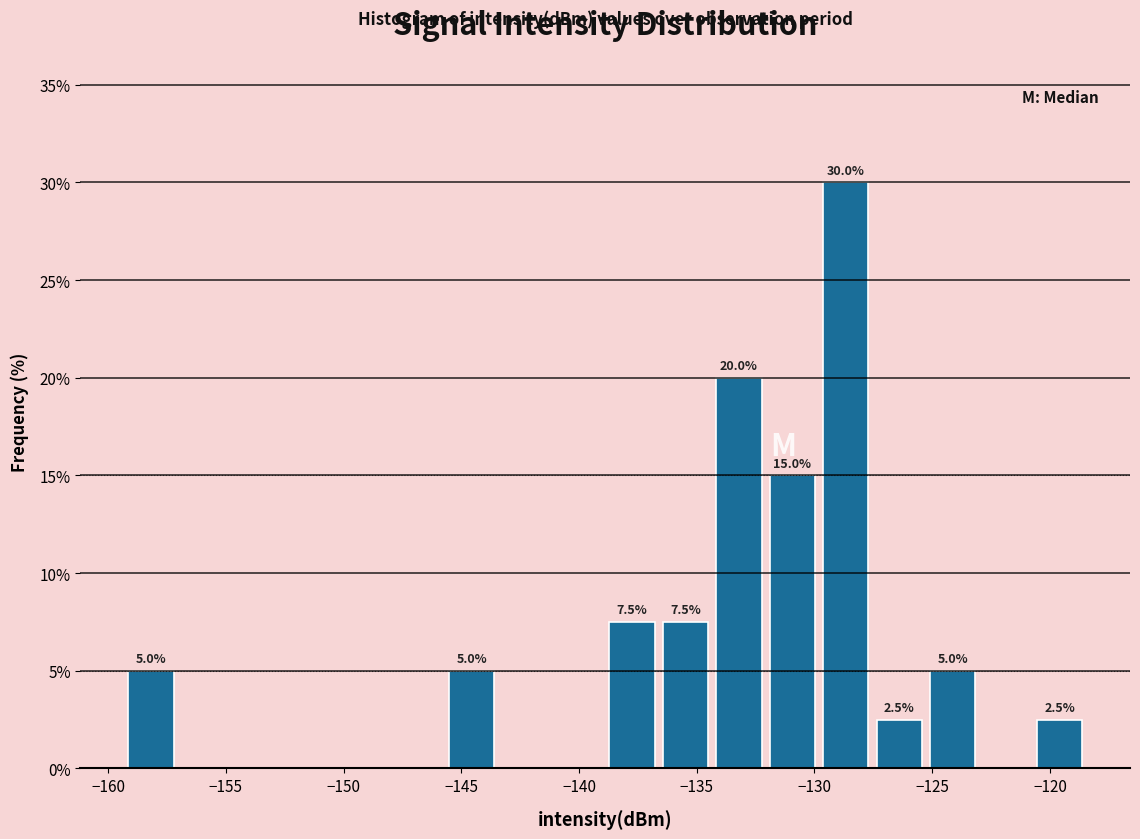

Over which range of the x-axis is the bar tallest?

-130.0 to -127.5